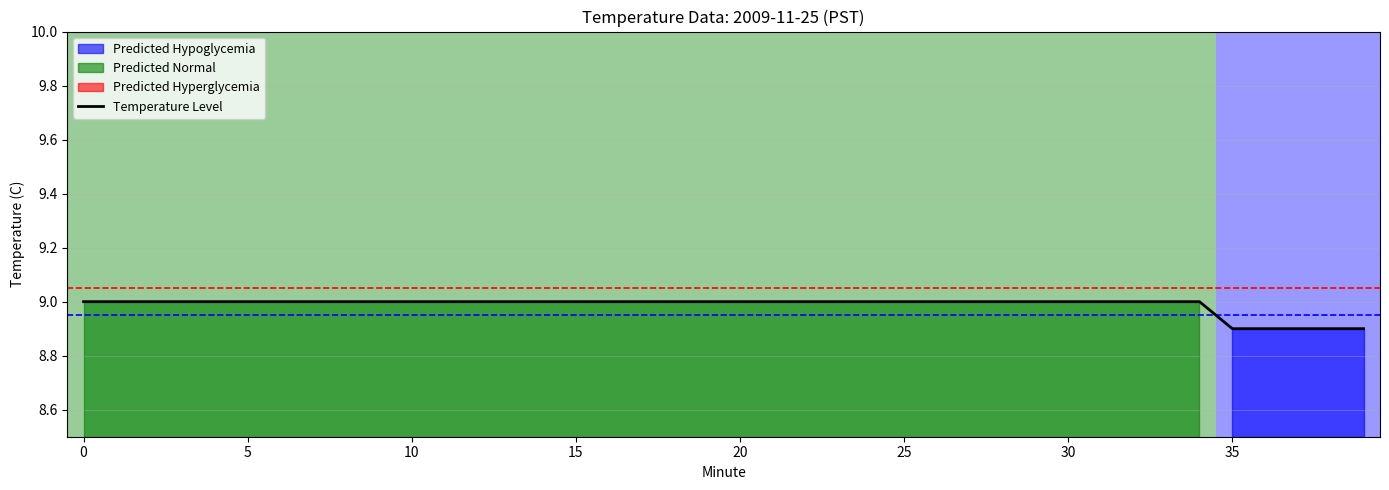

Reading right to left, transcribe all the data shown in this chart.

8.9	8.9	8.9	8.9	8.9	9.0	9.0	9.0	9.0	9.0	9.0	9.0	9.0	9.0	9.0	9.0	9.0	9.0	9.0	9.0	9.0	9.0	9.0	9.0	9.0	9.0	9.0	9.0	9.0	9.0	9.0	9.0	9.0	9.0	9.0	9.0	9.0	9.0	9.0	9.0